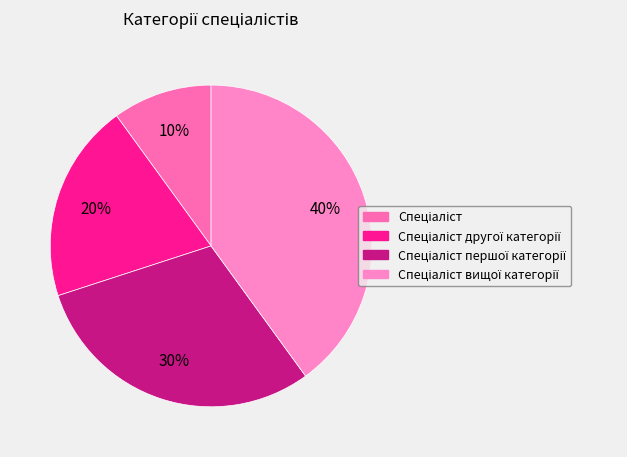

What is the smallest slice in the pie chart?

Спеціаліст